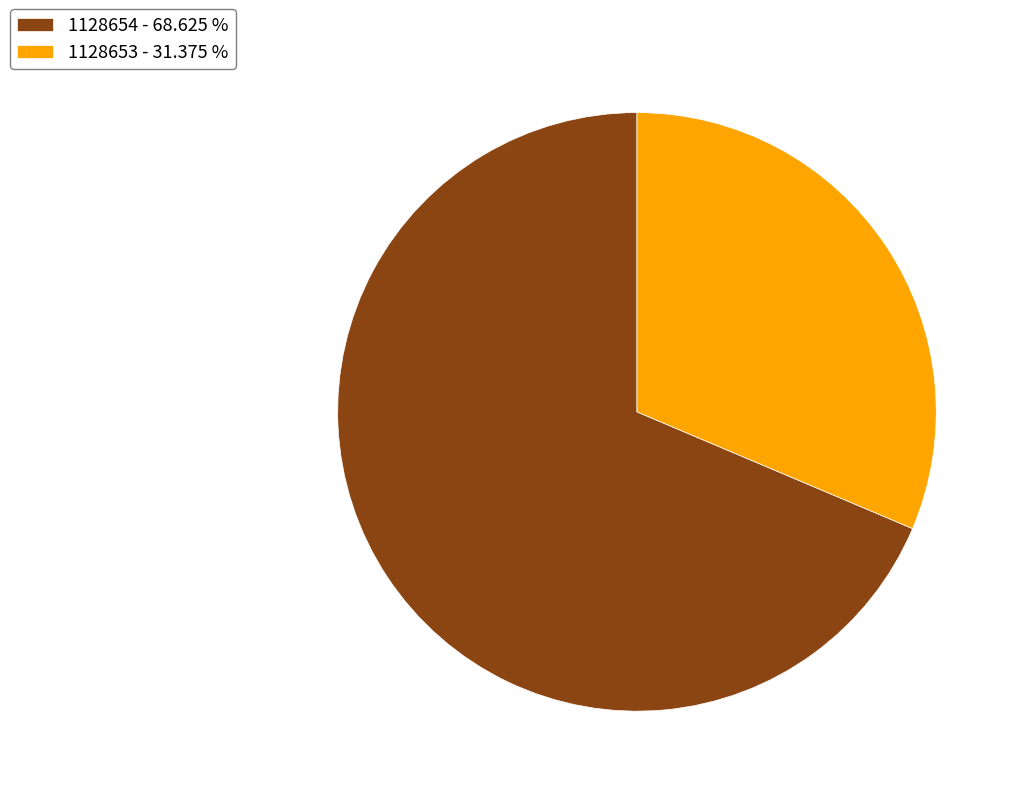

Combined, do 1128653 - 31.375 % and 1128654 - 68.625 % account for over 50%?

Yes